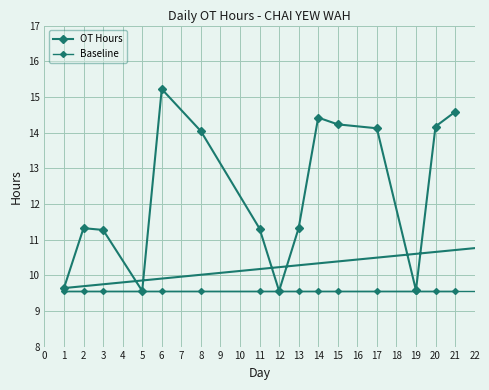

Is the value of OT Hours at 13 greater than the value of Baseline at 13?

Yes